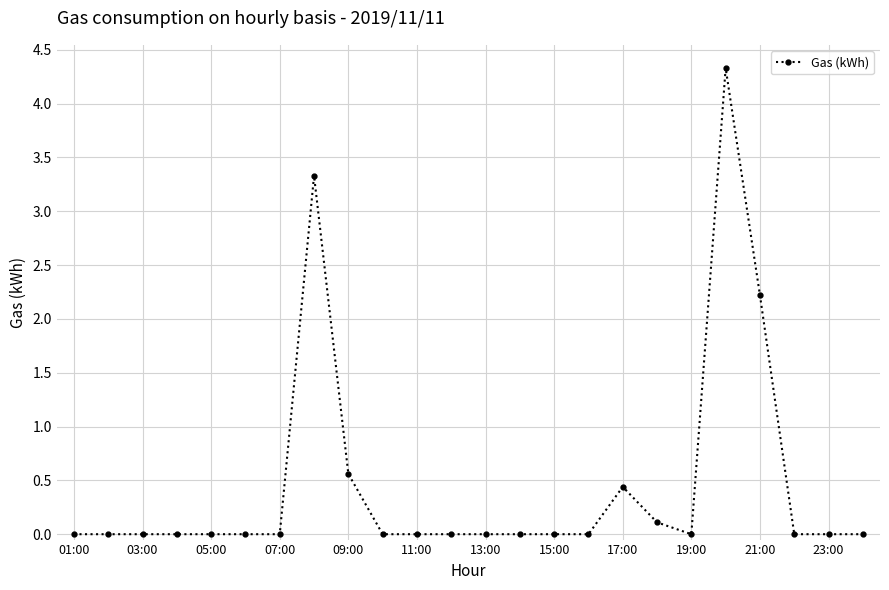

What is the difference between the second highest and second lowest values?

3.3